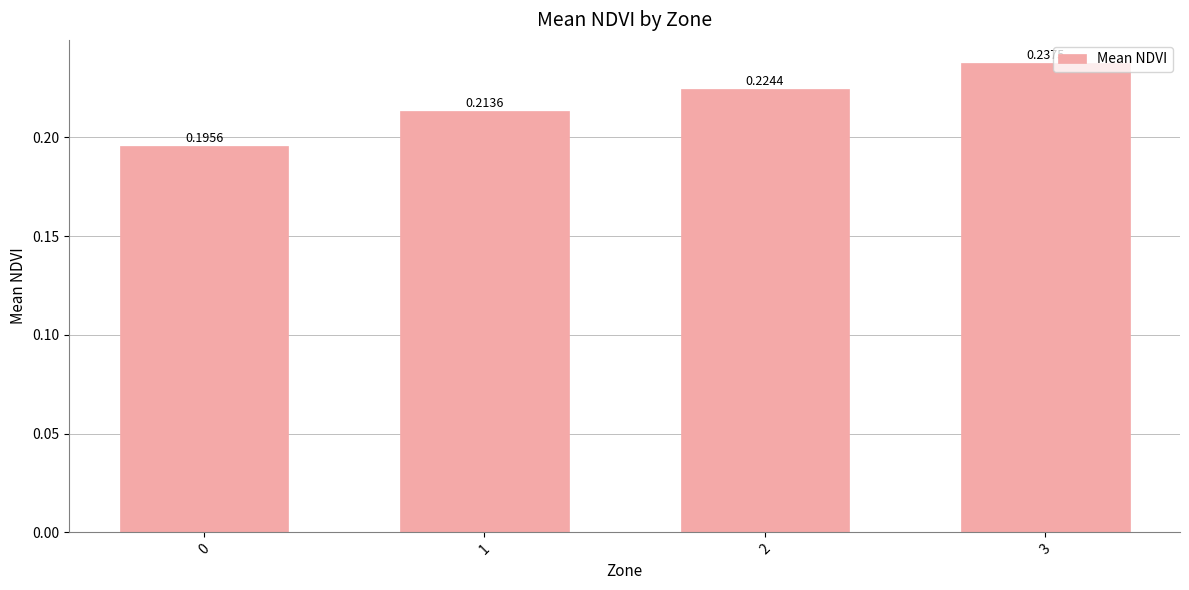

Between 2 and 3, which is larger?

3